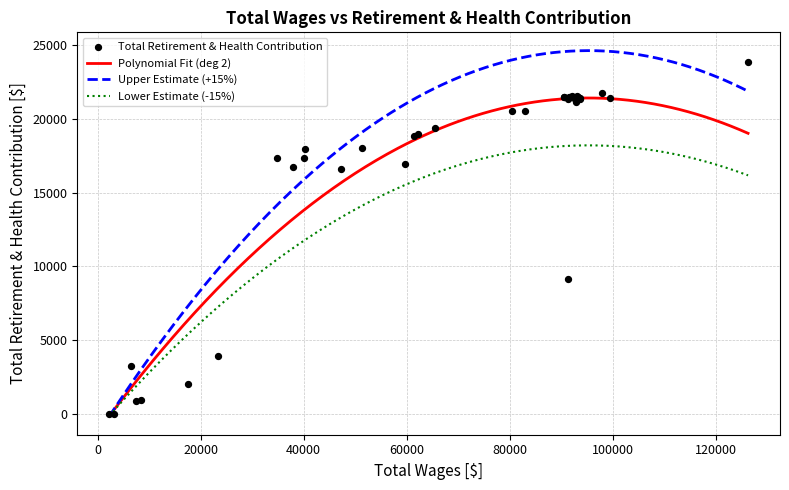

What is the maximum value for Lower Estimate (-15%)?

18208.5